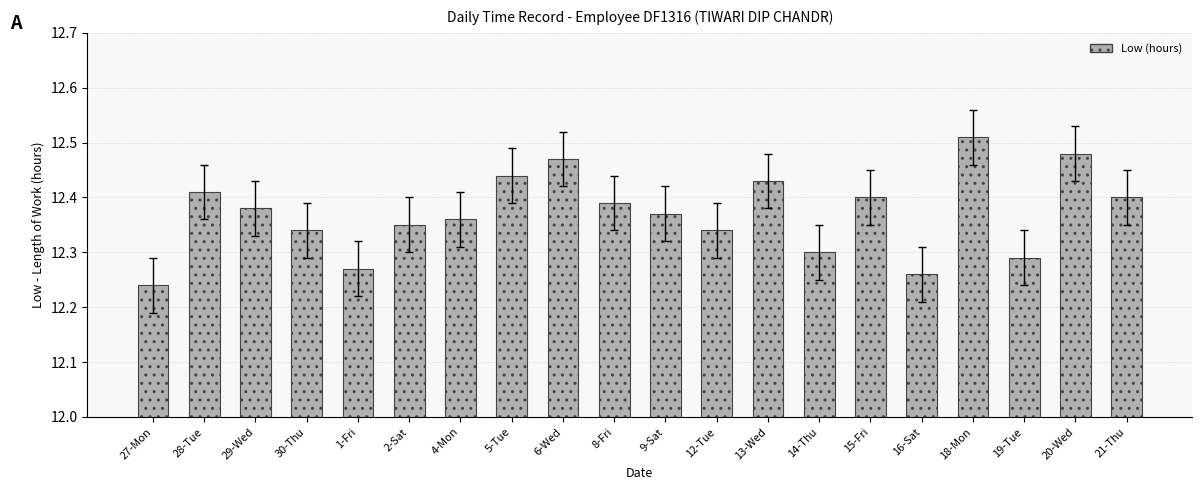

What is the ratio of the value at 16-Sat to the value at 29-Wed?

1.0